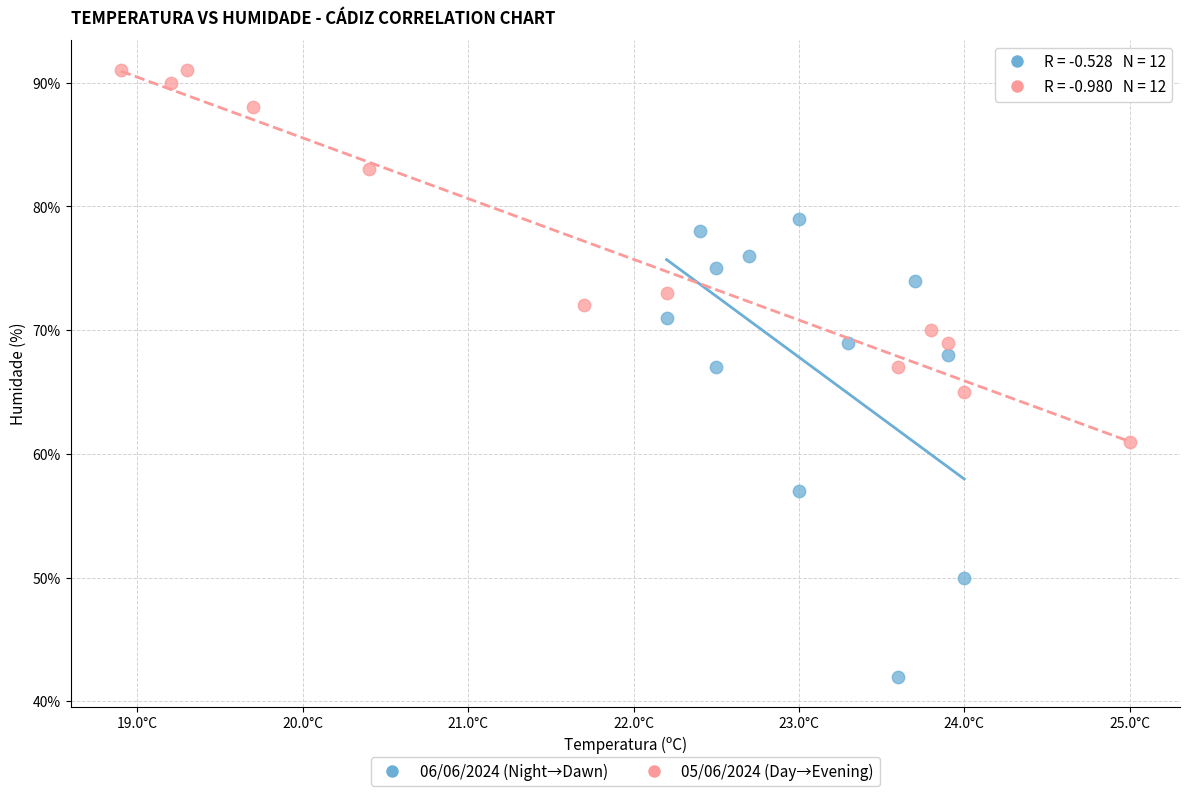

Which series has the widest spread of Y values?

06/06/2024 (Night→Dawn)